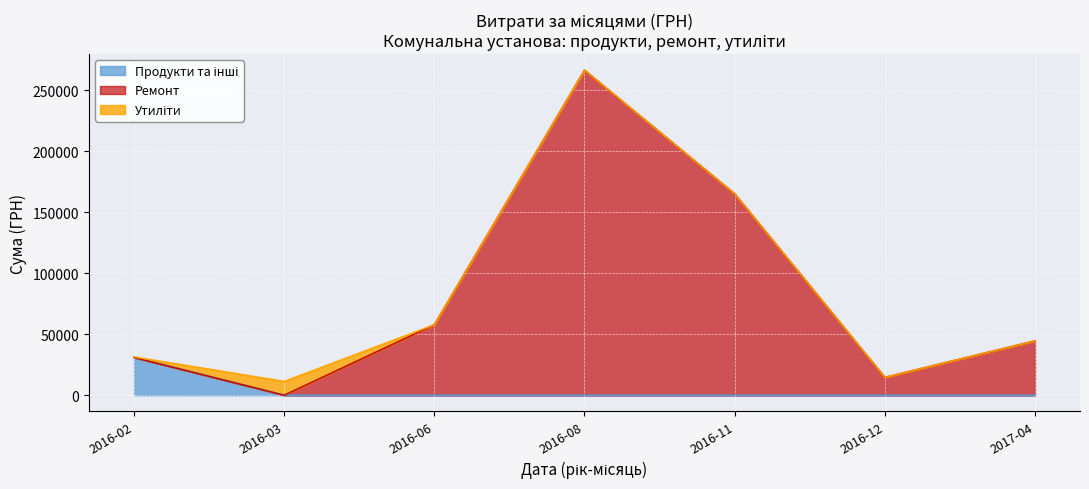

What is the total value across all series at 2017-04?

44543.1